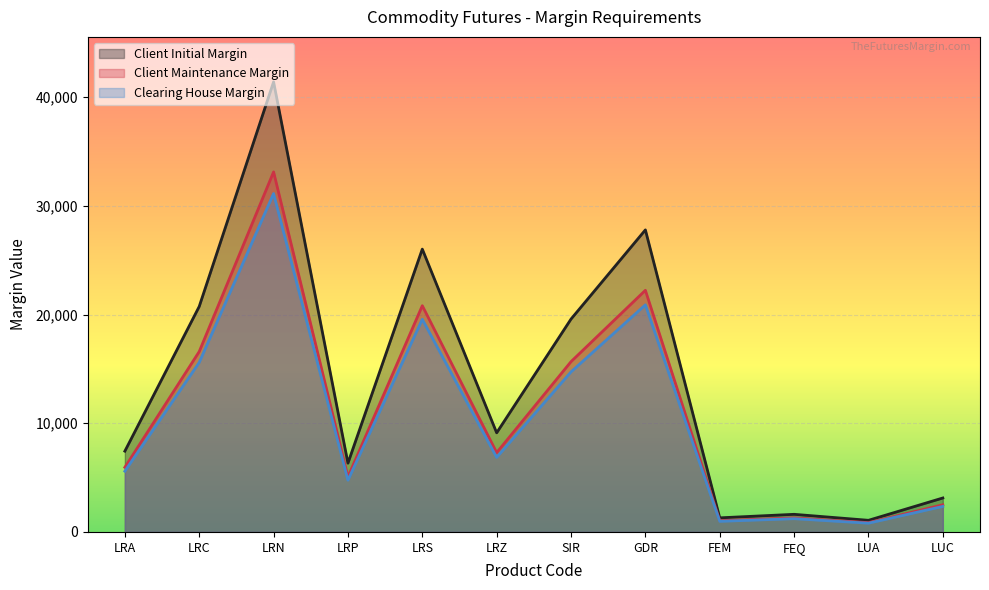

How many values in the Client Initial Margin series are below 9123?

6